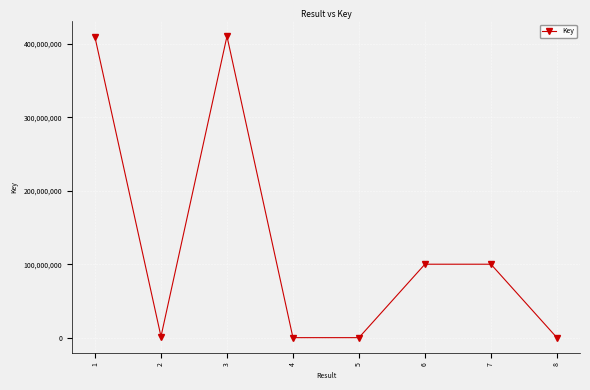

What is the greatest value displayed?

410548130